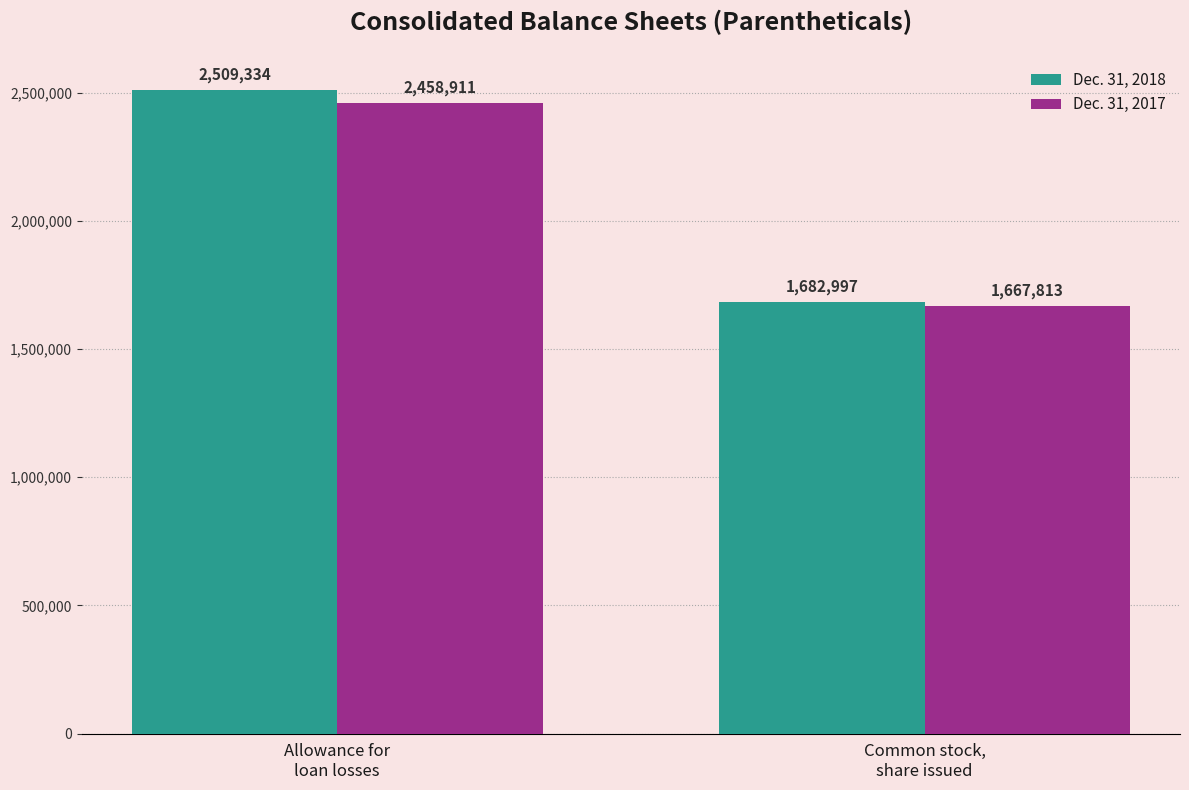

What is the sum of the Dec. 31, 2018 values at Allowance for
loan losses and Common stock,
share issued?

4192331